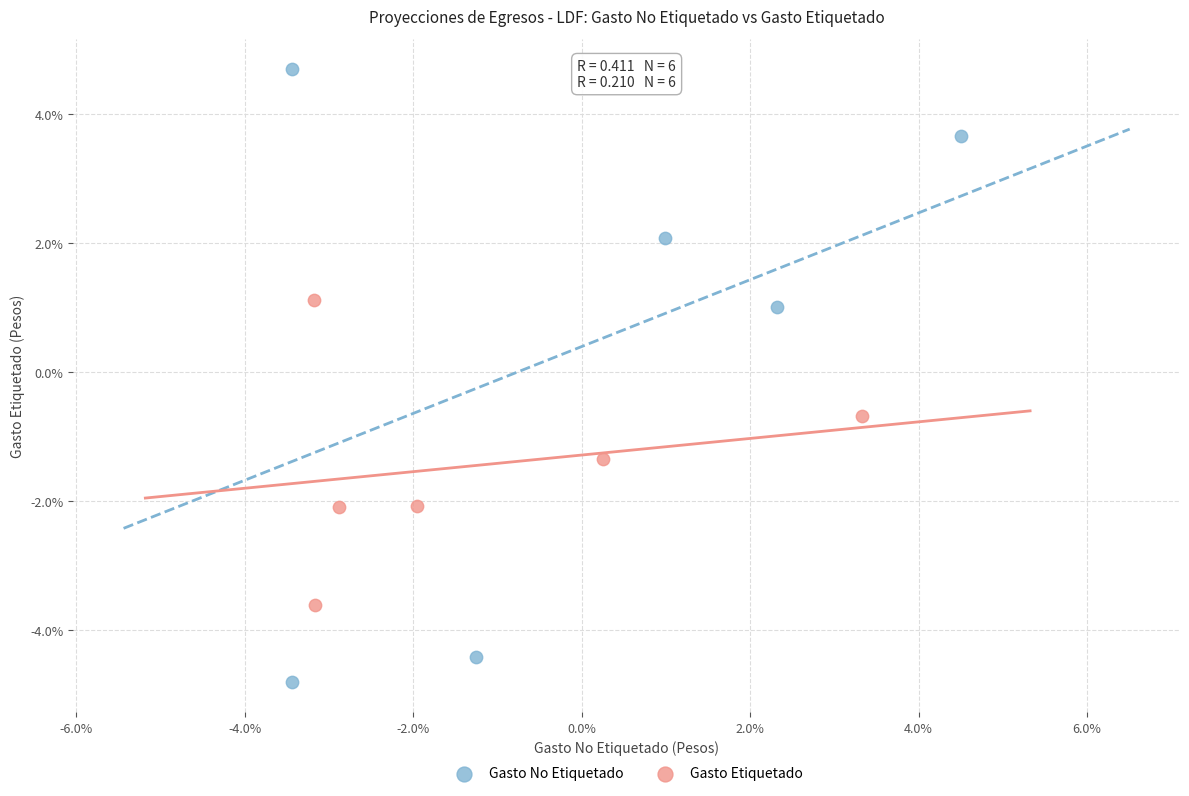

What are all the series names shown in the legend?

Gasto No Etiquetado, Gasto Etiquetado